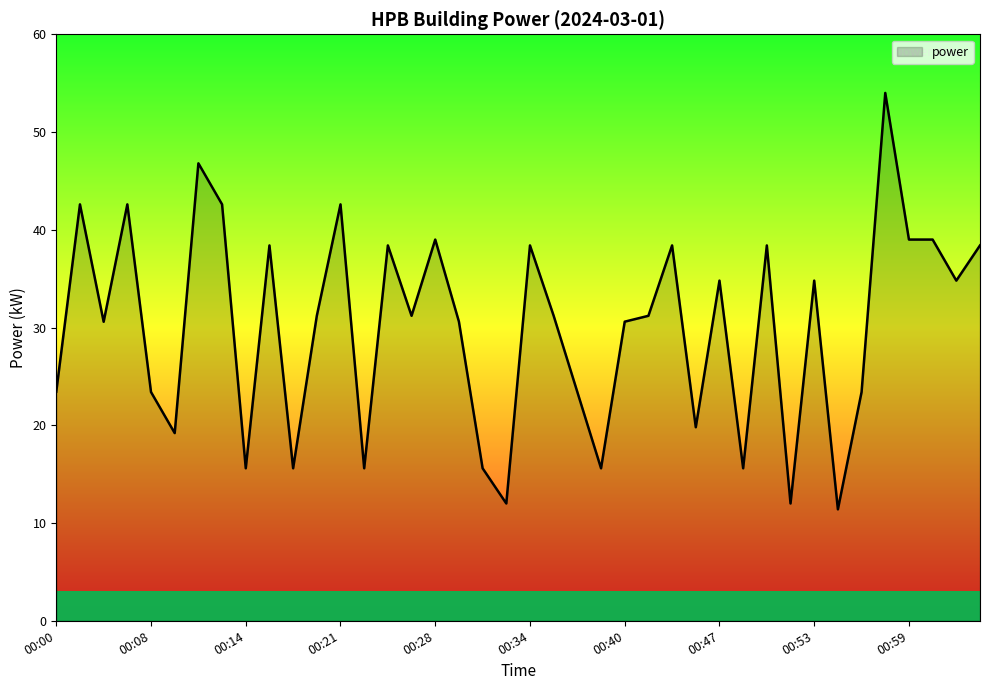

What is the average value?

30.0